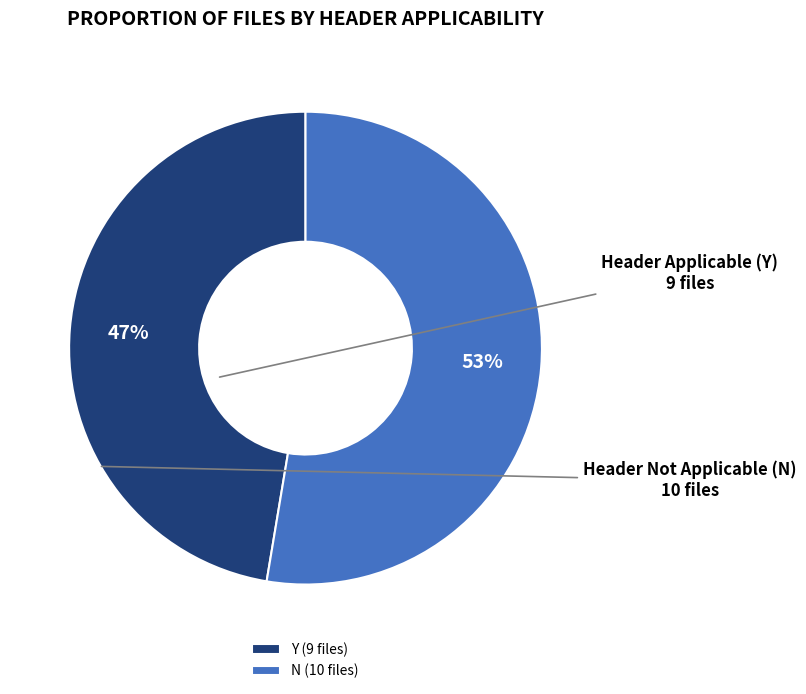

Which has a higher value, Y or N?

N